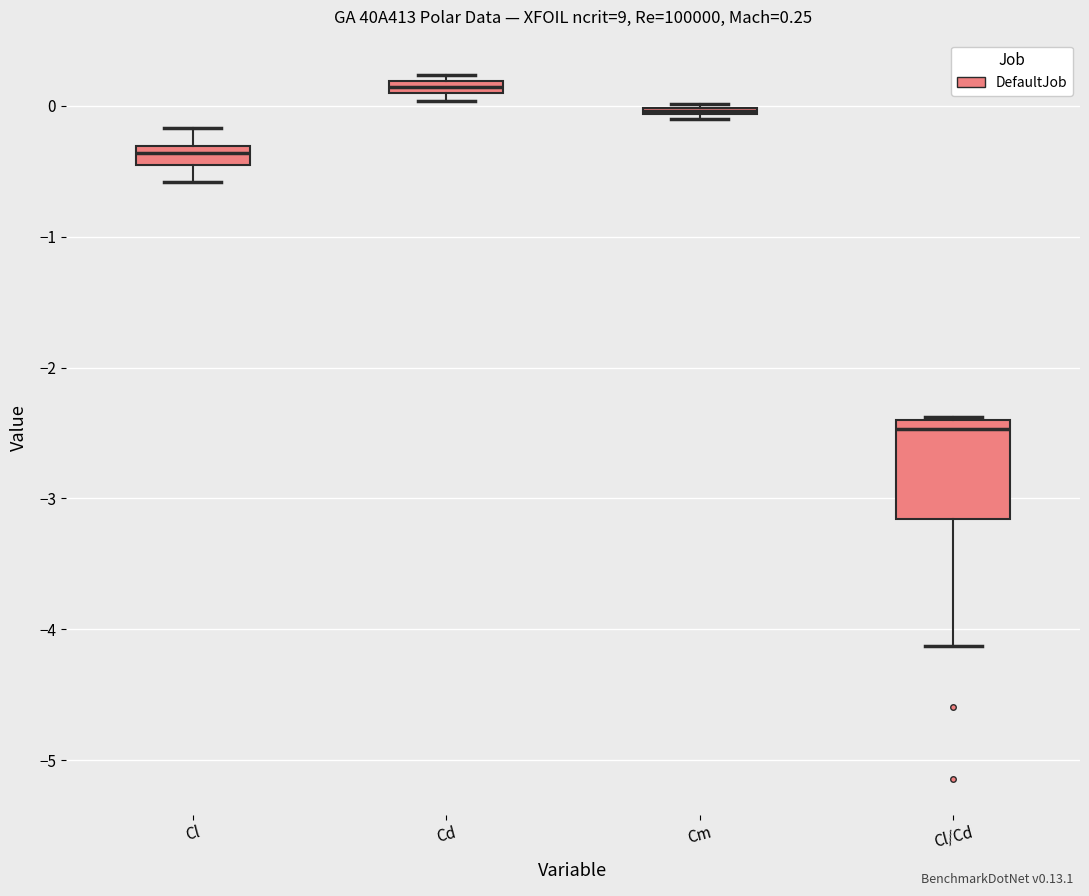

Comparing the boxes themselves (not the whiskers), which one is the tallest?

Cl/Cd